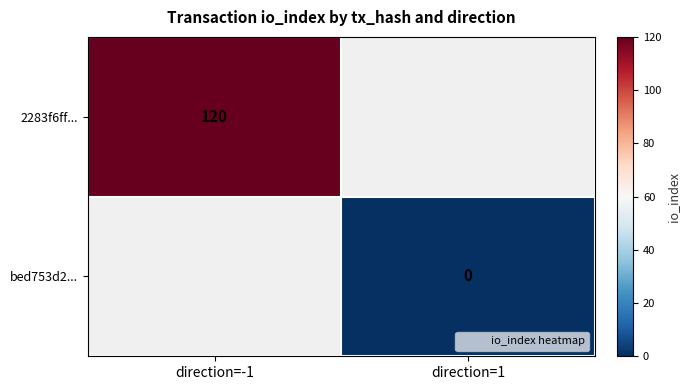

Between direction=1 and direction=-1, which is larger?

direction=-1